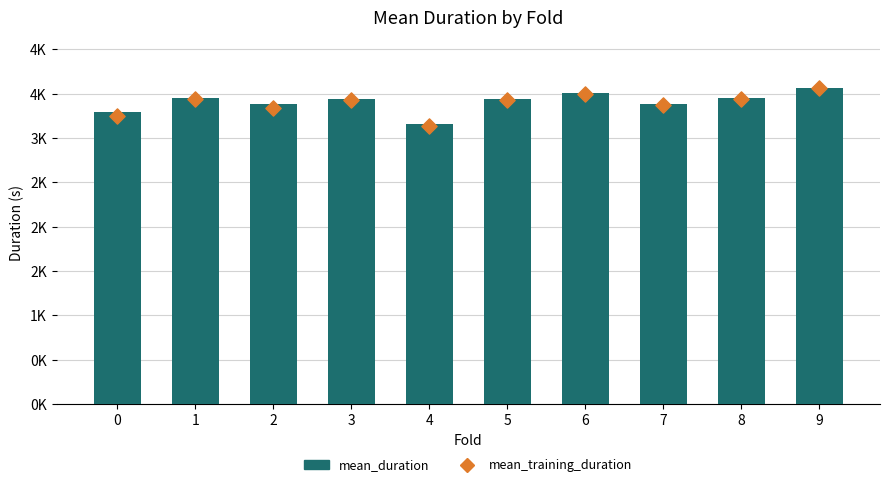

Which series has the largest total across all categories?

mean_duration